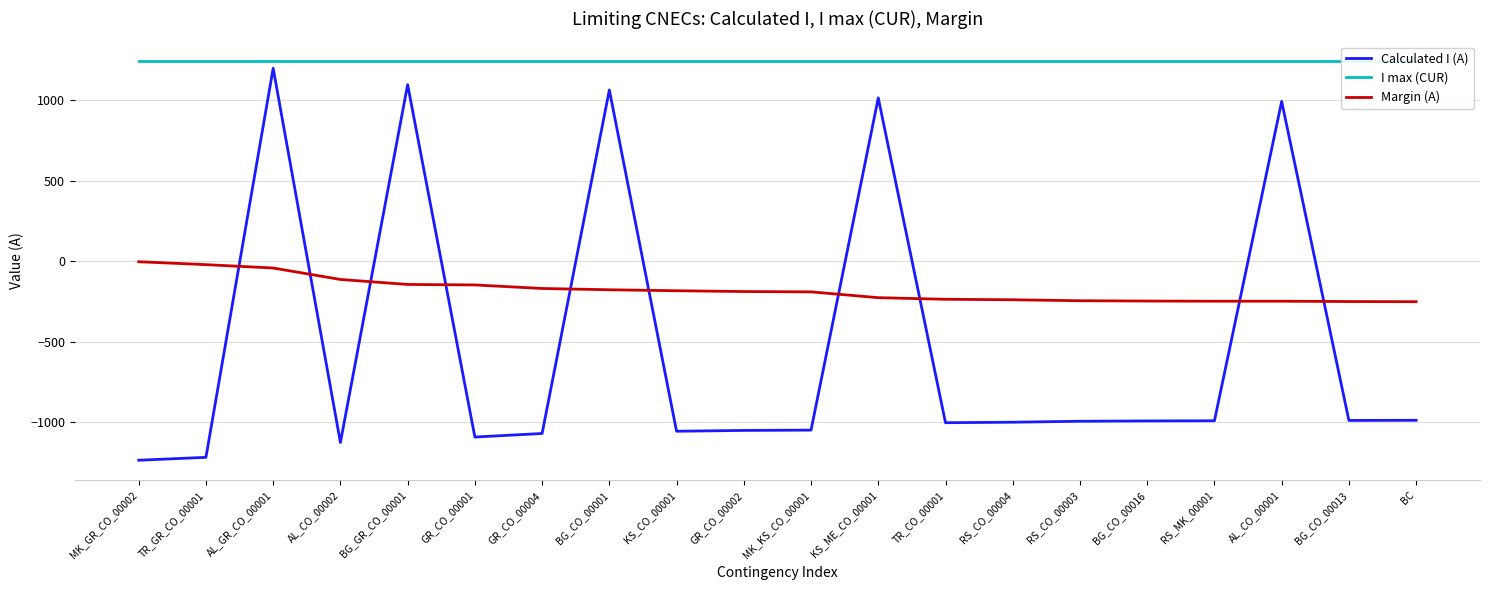

Reading left to right, list all the values displayed in this chart.

Calculated I (A): -1236	-1218	1197	-1126	1095	-1092	-1070	1062	-1056	-1051	-1049	1013	-1003	-1000	-994	-992	-991	991	-989	-988
I max (CUR): 1240	1240	1240	1240	1240	1240	1240	1240	1240	1240	1240	1240	1240	1240	1240	1240	1240	1240	1240	1240
Margin (A): -4	-22	-43	-114	-145	-148	-170	-178	-184	-189	-191	-227	-237	-240	-246	-248	-249	-249	-251	-252